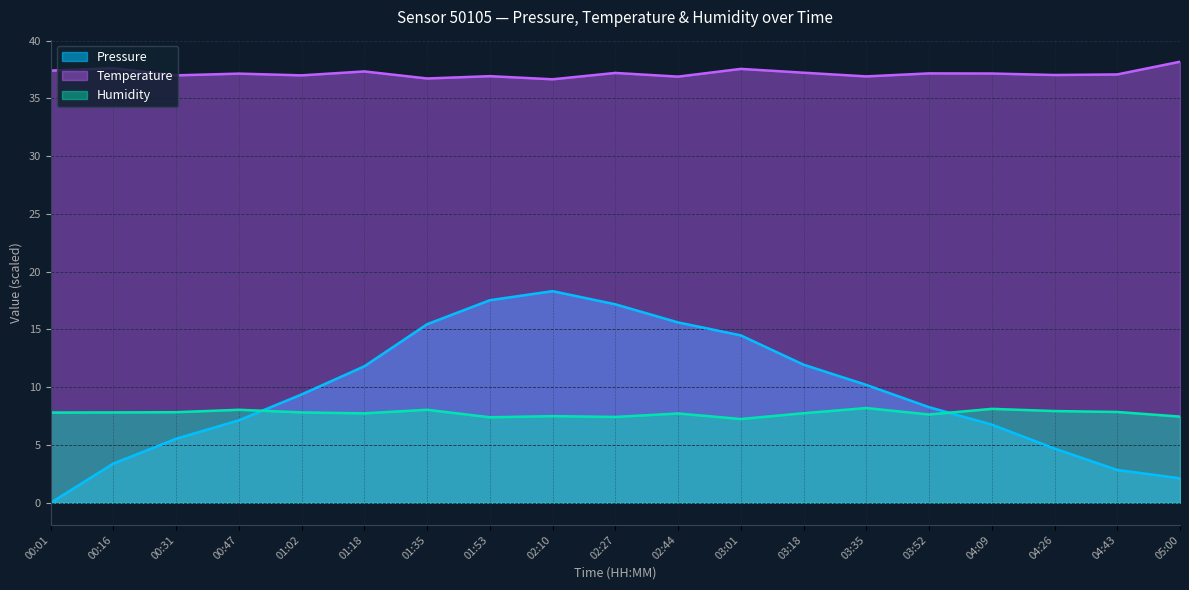

Reading right to left, transcribe all the data shown in this chart.

Pressure: 2.1	2.8	4.7	6.8	8.3	10.2	12.0	14.5	15.6	17.2	18.3	17.5	15.5	11.8	9.4	7.1	5.5	3.4	0.0
Temperature: 38.2	37.1	37.0	37.1	37.2	36.9	37.2	37.5	36.9	37.2	36.6	36.9	36.7	37.3	37.0	37.1	37.0	37.6	37.4
Humidity: 7.5	7.9	7.9	8.1	7.6	8.2	7.8	7.2	7.7	7.4	7.5	7.4	8.1	7.7	7.8	8.1	7.8	7.8	7.8